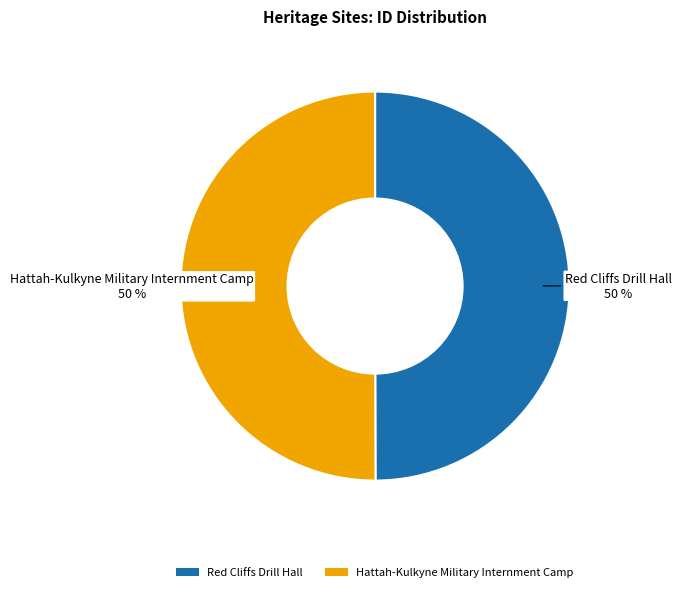

True or false: Red Cliffs Drill Hall accounts for 50% of the total.

True